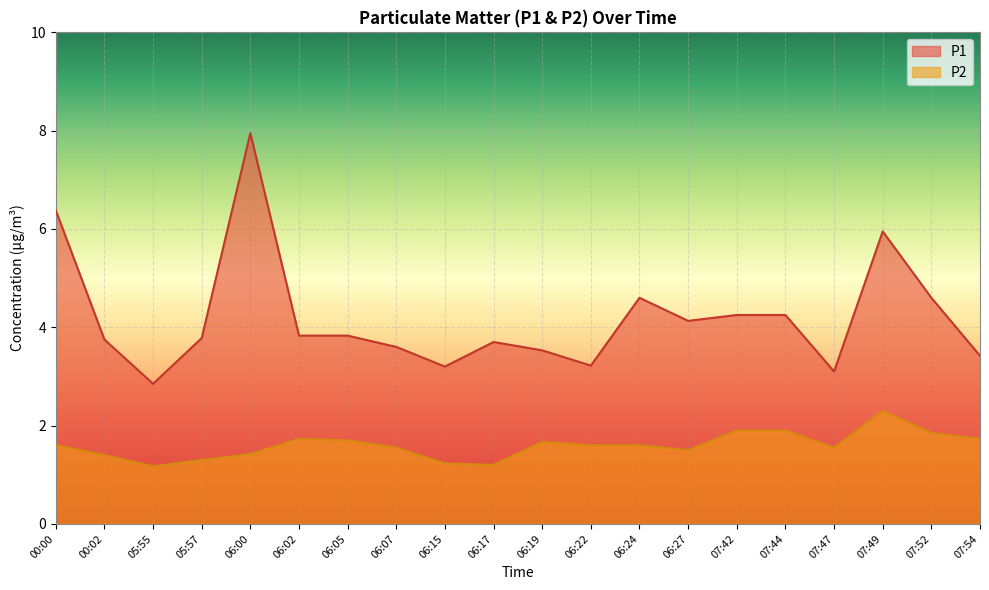

Which series has the widest spread of values?

P1